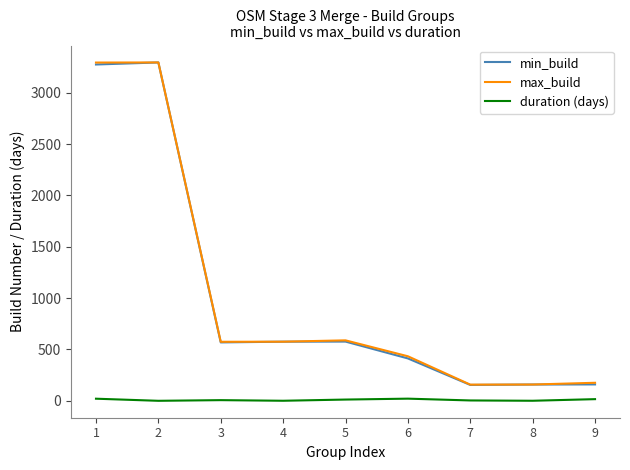

What is the lowest value of the min_build series?

155.0